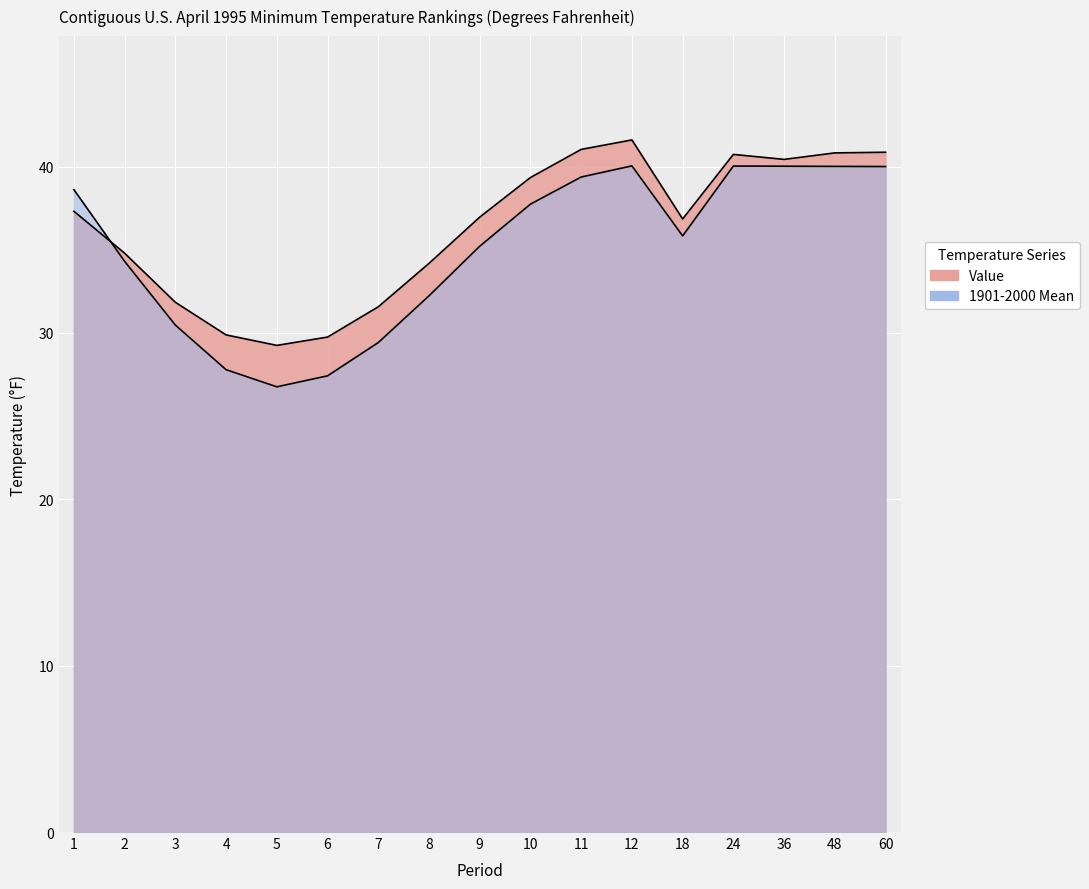

Reading left to right, extract all data points from this chart.

Value: 37.3	34.8	31.8	29.9	29.2	29.8	31.6	34.2	37.0	39.3	41.0	41.6	36.9	40.7	40.4	40.8	40.9
1901-2000 Mean: 38.6	34.3	30.5	27.8	26.8	27.4	29.4	32.2	35.2	37.7	39.4	40.0	35.8	40.0	40.0	40.0	40.0